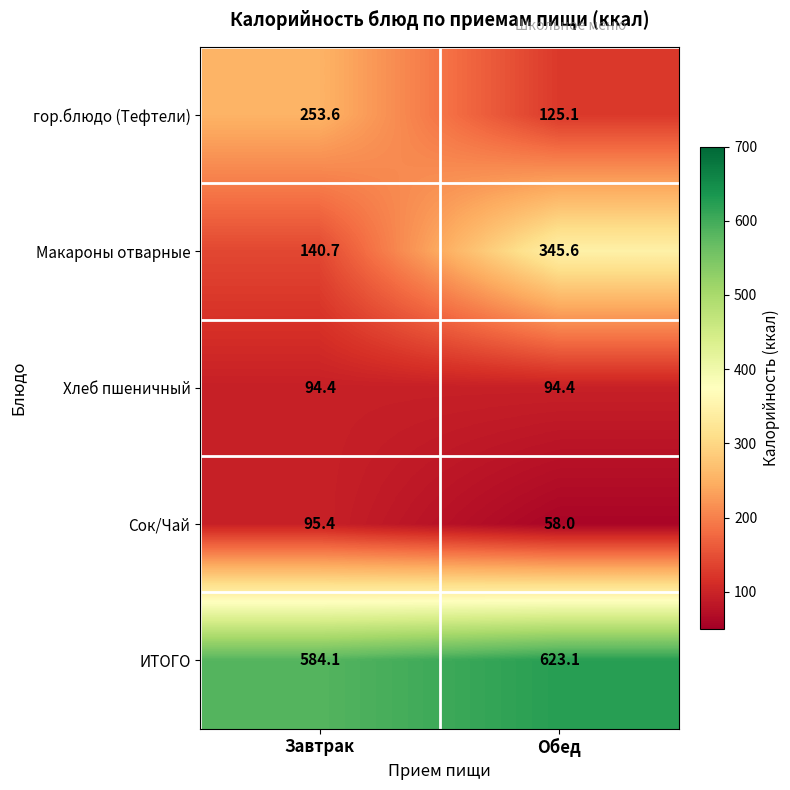

Reading right to left, extract all data points from this chart.

гор.блюдо (Тефтели): 125.1	253.6
Макароны отварные: 345.6	140.7
Хлеб пшеничный: 94.4	94.4
Сок/Чай: 58.0	95.4
ИТОГО: 623.1	584.1